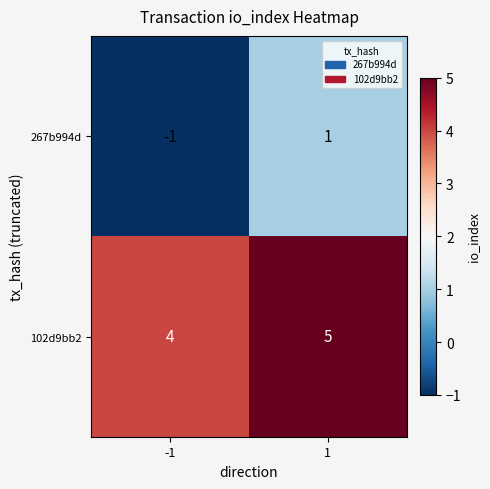

What is the smallest value displayed?

-1